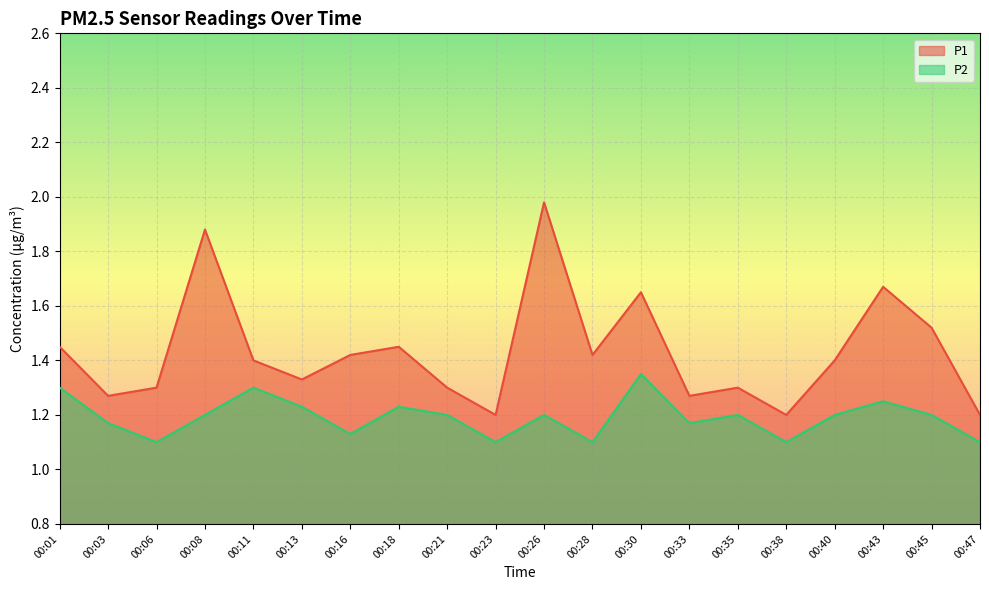

True or false: P2 has a value of 1.2 at 00:26.

True